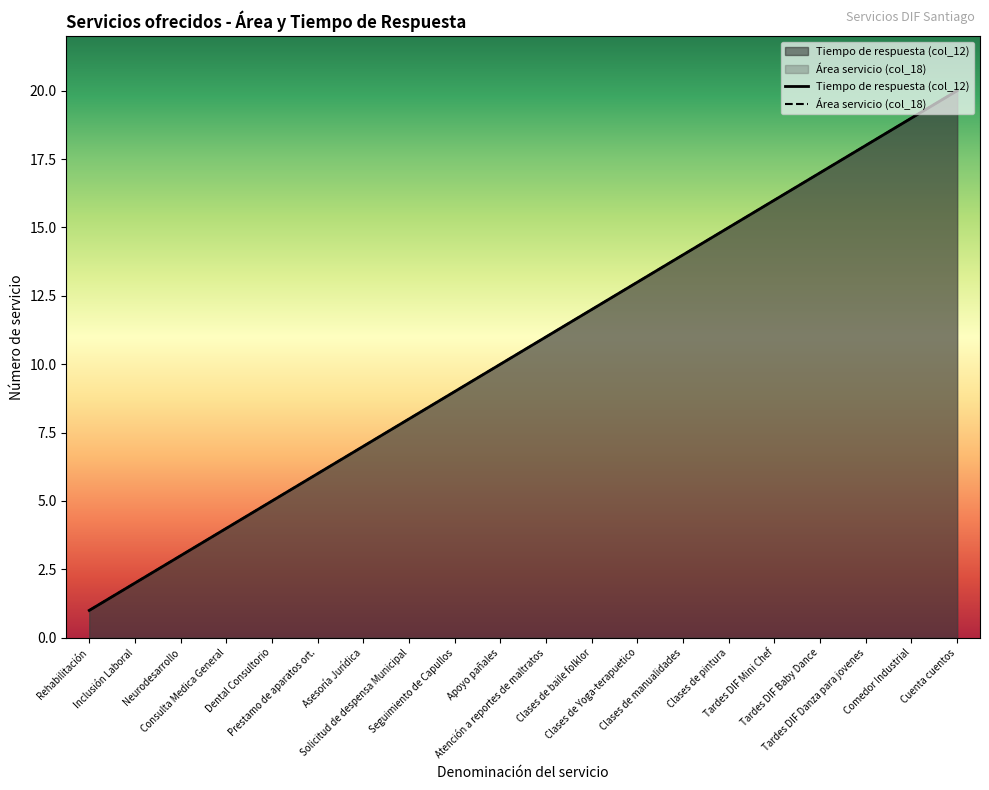

True or false: Tiempo de respuesta (col_12) has a value of 16 at Tardes DIF Mini Chef.

True